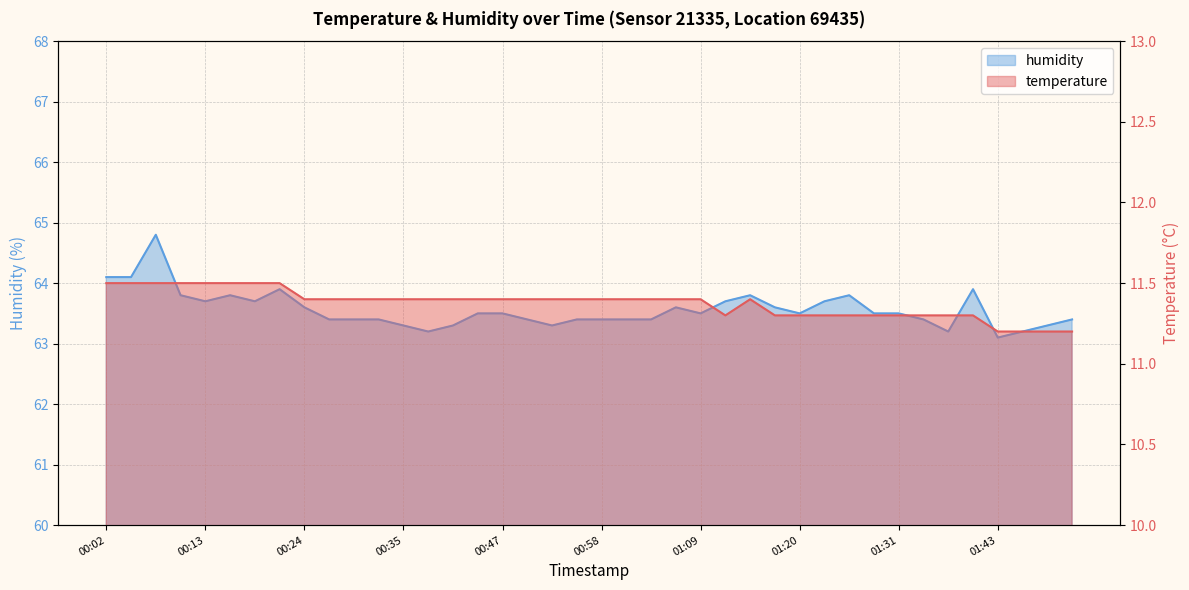

Reading left to right, extract all data points from this chart.

temperature: 00:02=11.5	00:05=11.5	00:08=11.5	00:11=11.5	00:13=11.5	00:16=11.5	00:19=11.5	00:22=11.5	00:24=11.4	00:27=11.4	00:30=11.4	00:33=11.4	00:35=11.4	00:38=11.4	00:41=11.4	00:44=11.4	00:47=11.4	00:50=11.4	00:52=11.4	00:55=11.4	00:58=11.4	01:01=11.4	01:04=11.4	01:06=11.4	01:09=11.4	01:12=11.3	01:15=11.4	01:18=11.3	01:20=11.3	01:23=11.3	01:26=11.3	01:29=11.3	01:31=11.3	01:34=11.3	01:37=11.3	01:40=11.3	01:43=11.2	01:46=11.2	01:48=11.2	01:51=11.2
humidity: 00:02=64.1	00:05=64.1	00:08=64.8	00:11=63.8	00:13=63.7	00:16=63.8	00:19=63.7	00:22=63.9	00:24=63.6	00:27=63.4	00:30=63.4	00:33=63.4	00:35=63.3	00:38=63.2	00:41=63.3	00:44=63.5	00:47=63.5	00:50=63.4	00:52=63.3	00:55=63.4	00:58=63.4	01:01=63.4	01:04=63.4	01:06=63.6	01:09=63.5	01:12=63.7	01:15=63.8	01:18=63.6	01:20=63.5	01:23=63.7	01:26=63.8	01:29=63.5	01:31=63.5	01:34=63.4	01:37=63.2	01:40=63.9	01:43=63.1	01:46=63.2	01:48=63.3	01:51=63.4